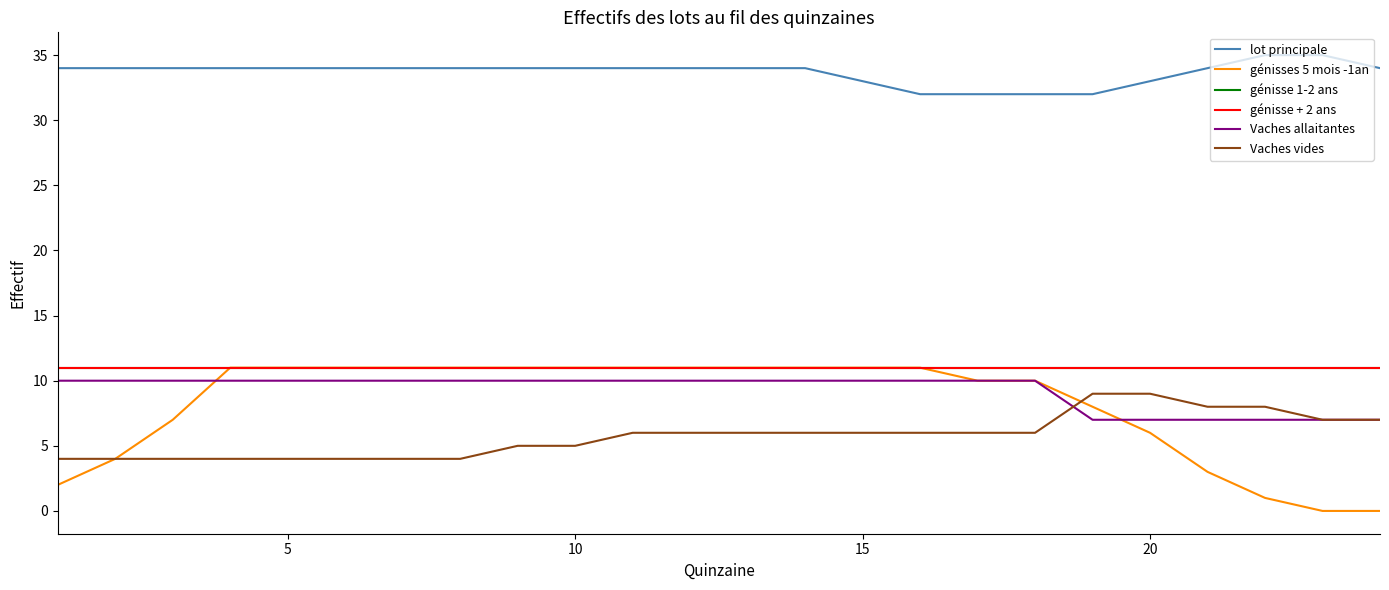

Does the chart display data point markers on the line(s)?

No